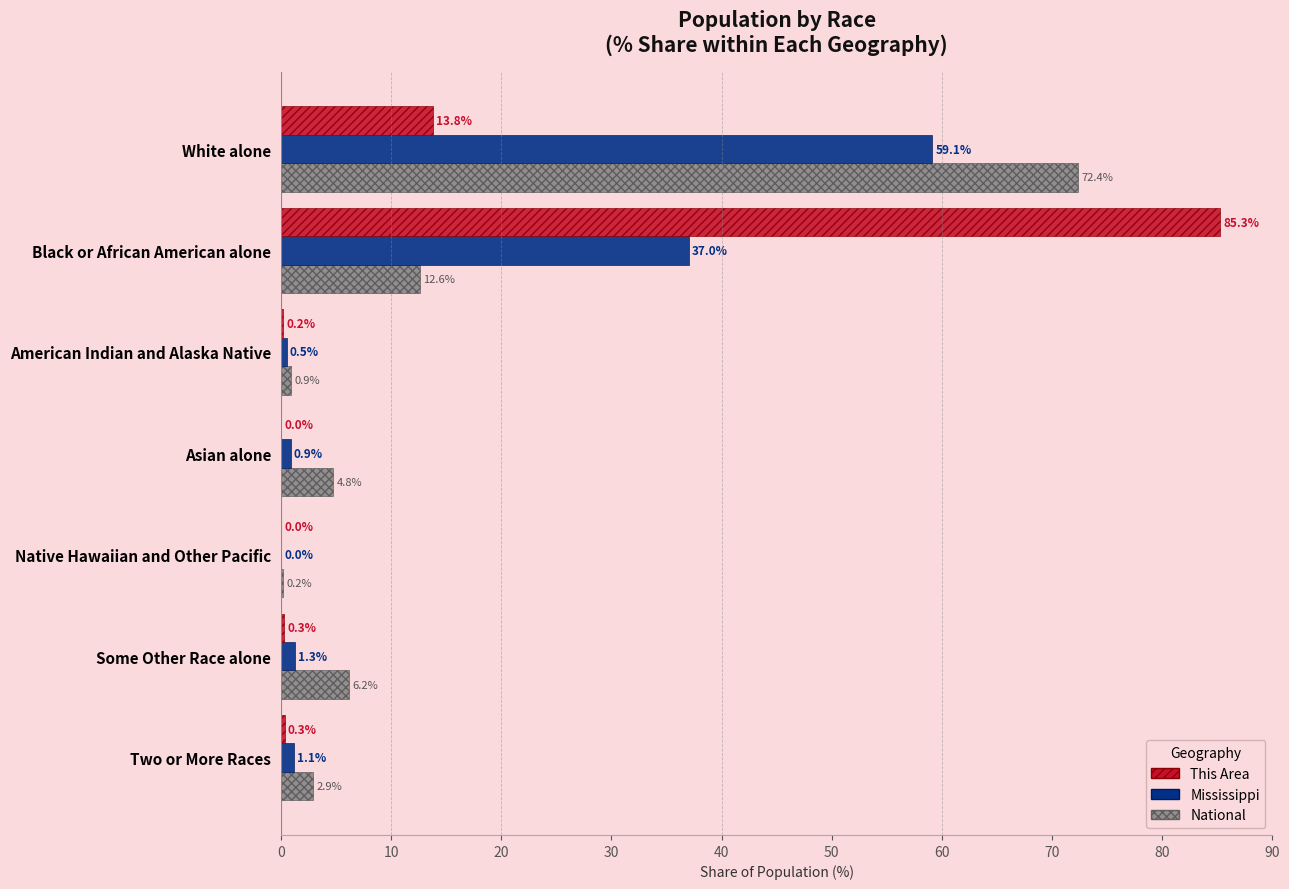

Between American Indian and Alaska Native and Native Hawaiian and Other Pacific, which series saw the biggest shift?

National